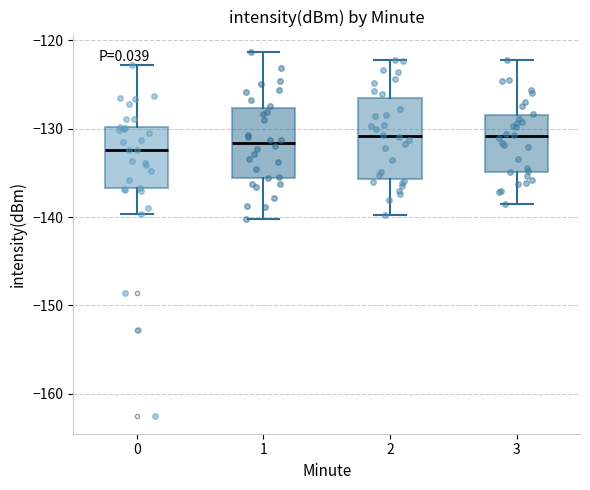

Where does the lower whisker of the box at x = 2 end on the y-axis? The values are not printed on the chart, so give them approximately, as read against the axis.

-140